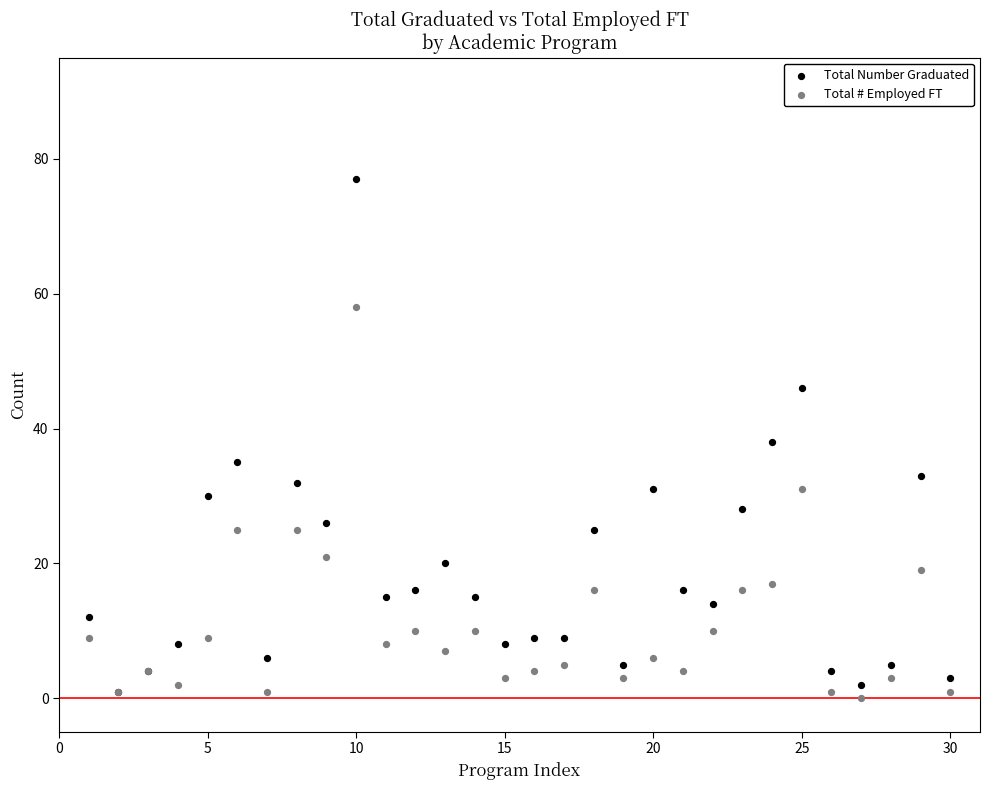

In the Total Number Graduated series, what Y value is closest to 39?

38